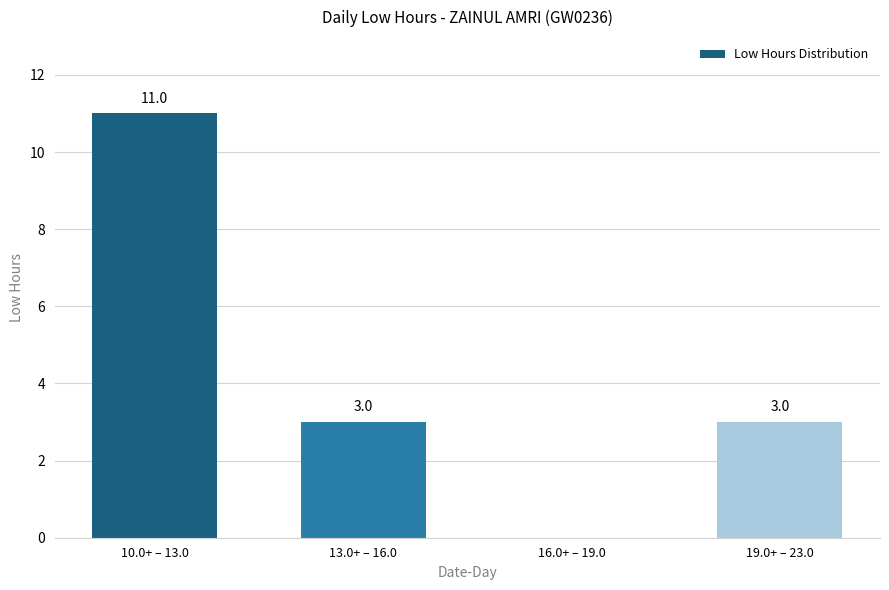

What is the average value?

4